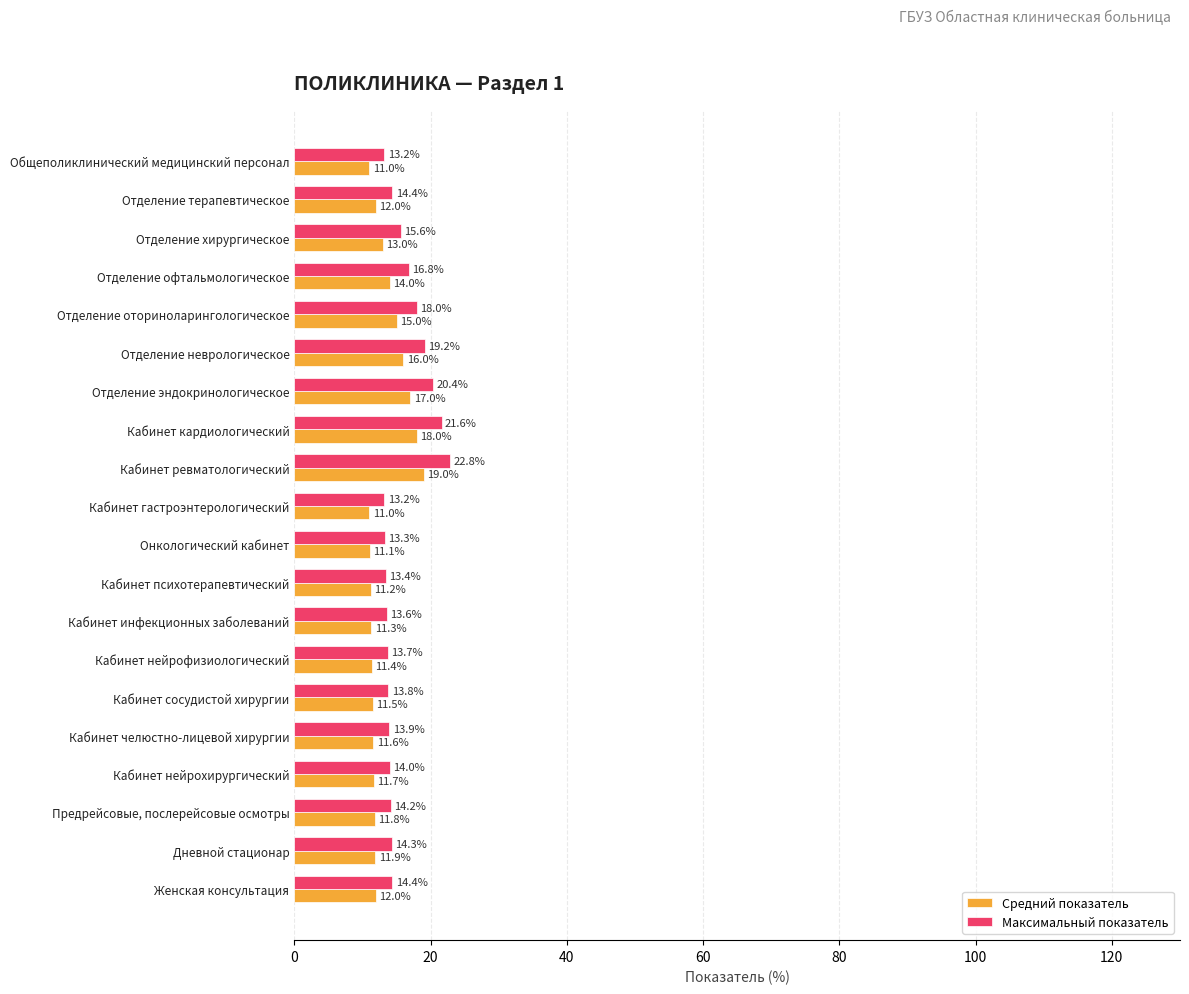

At which category does the chart reach its peak across all series?

Кабинет ревматологический